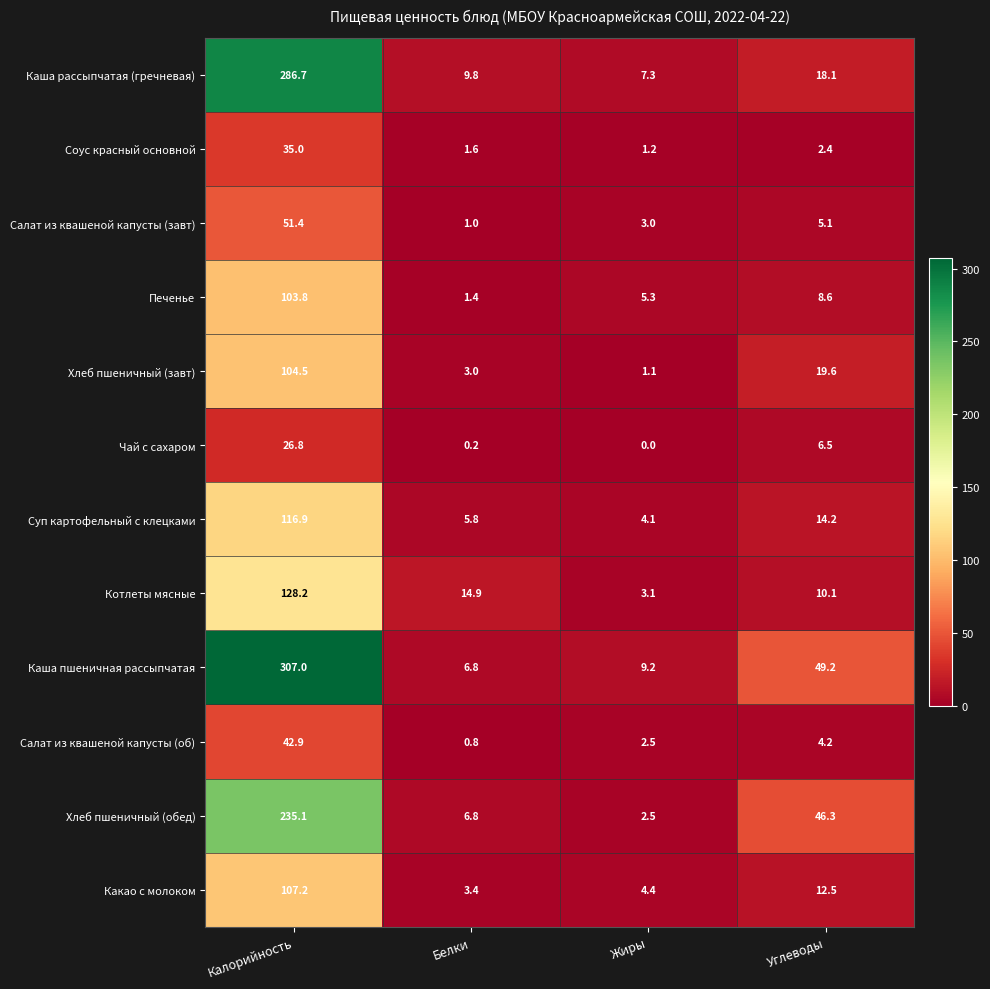

What is the difference between the Суп картофельный с клецками values at Калорийность and Белки?

111.1